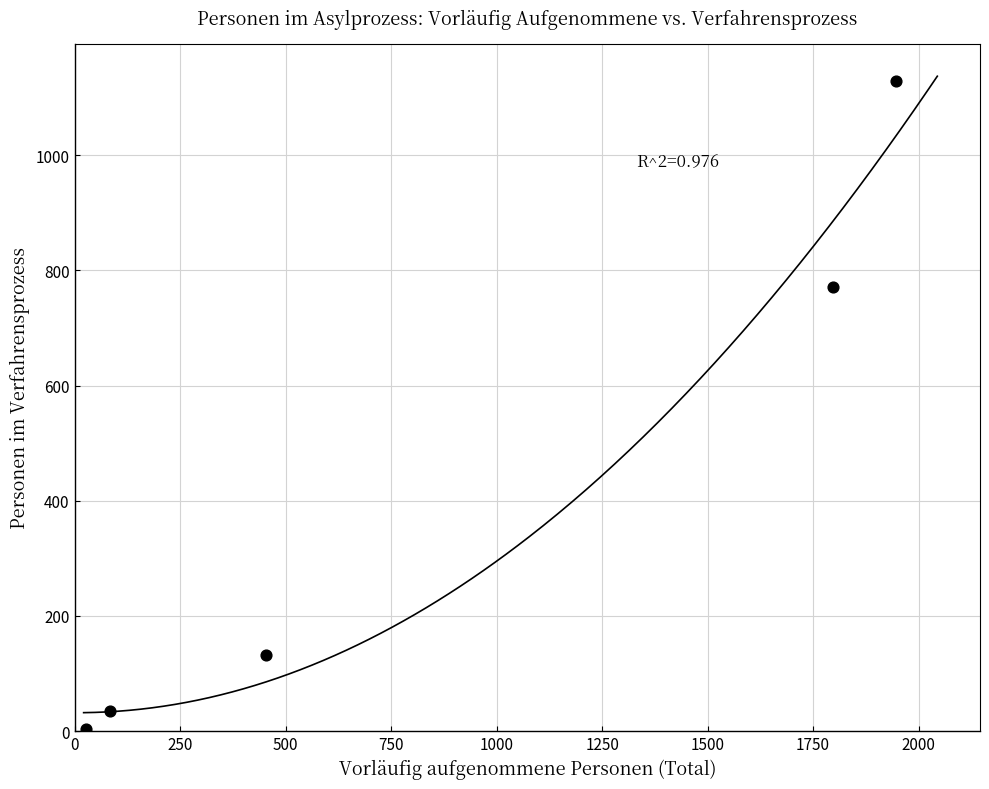

What is the range of X values (max minus min)?

1920